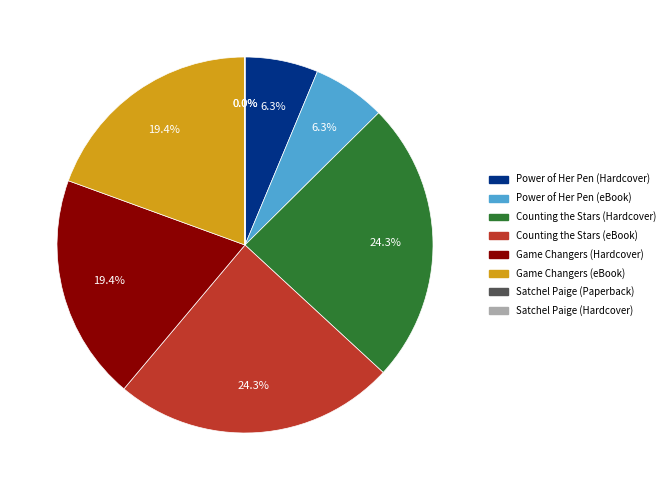

Is it true that Game Changers (Hardcover) is 7% of the pie?

False